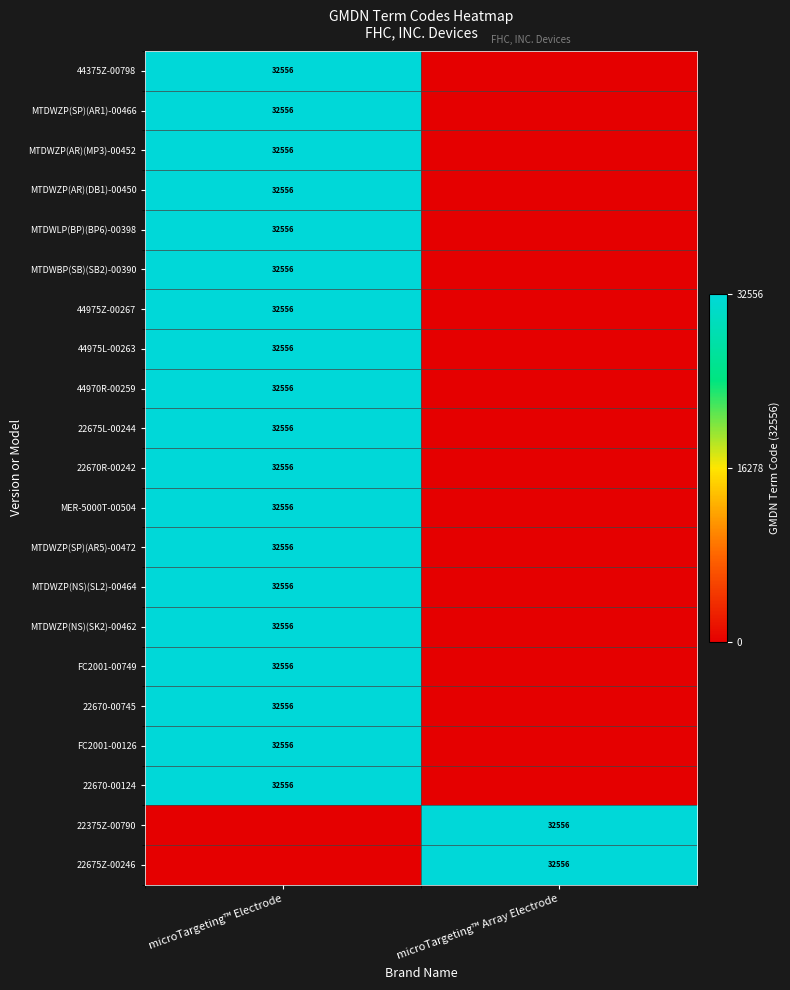

The value of FC2001-00749 at microTargeting™ Electrode is 8724. True or false?

False